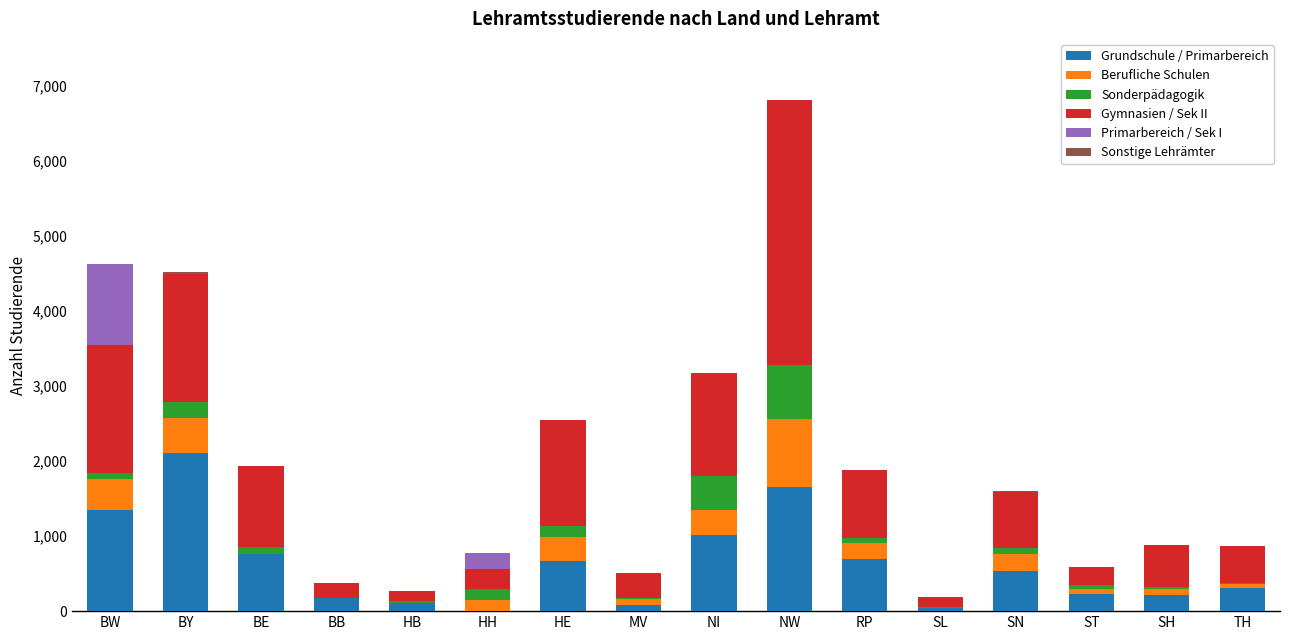

At which category is the sum across all series the highest?

NW